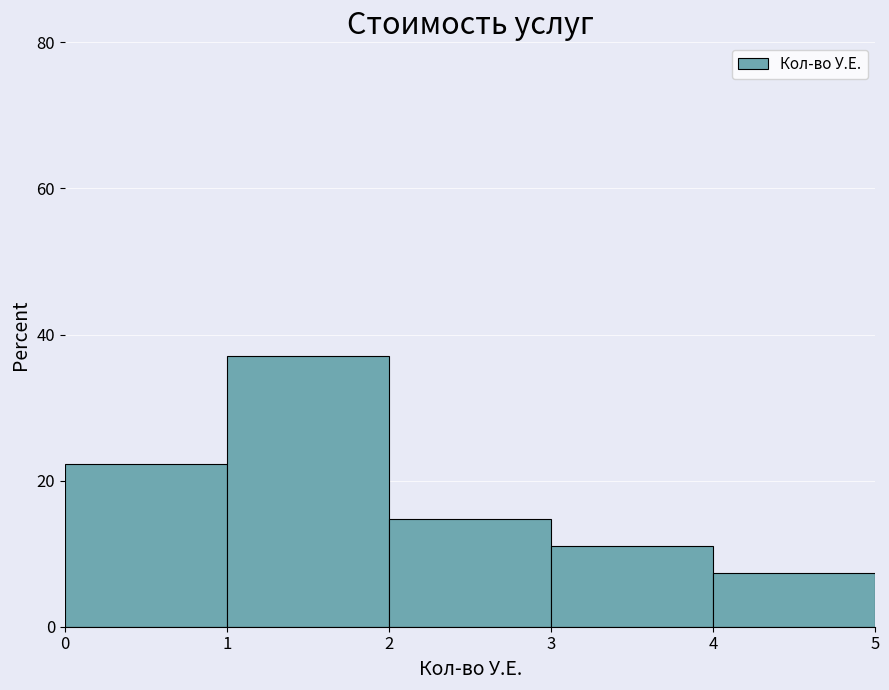

Which range on the x-axis has the tallest bar?

1 to 2